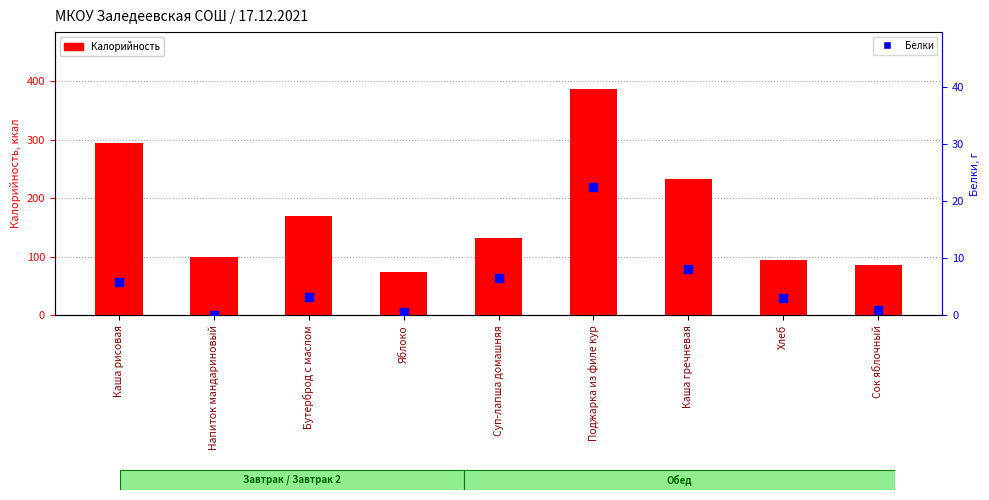

At how many categories does at least one series exceed 27?

9